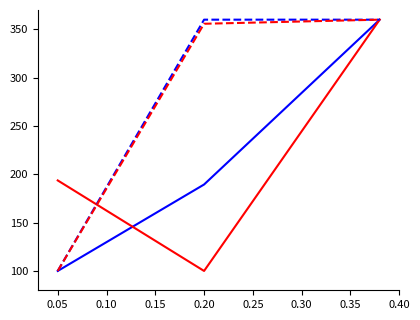

What is the greatest value displayed?

360.0